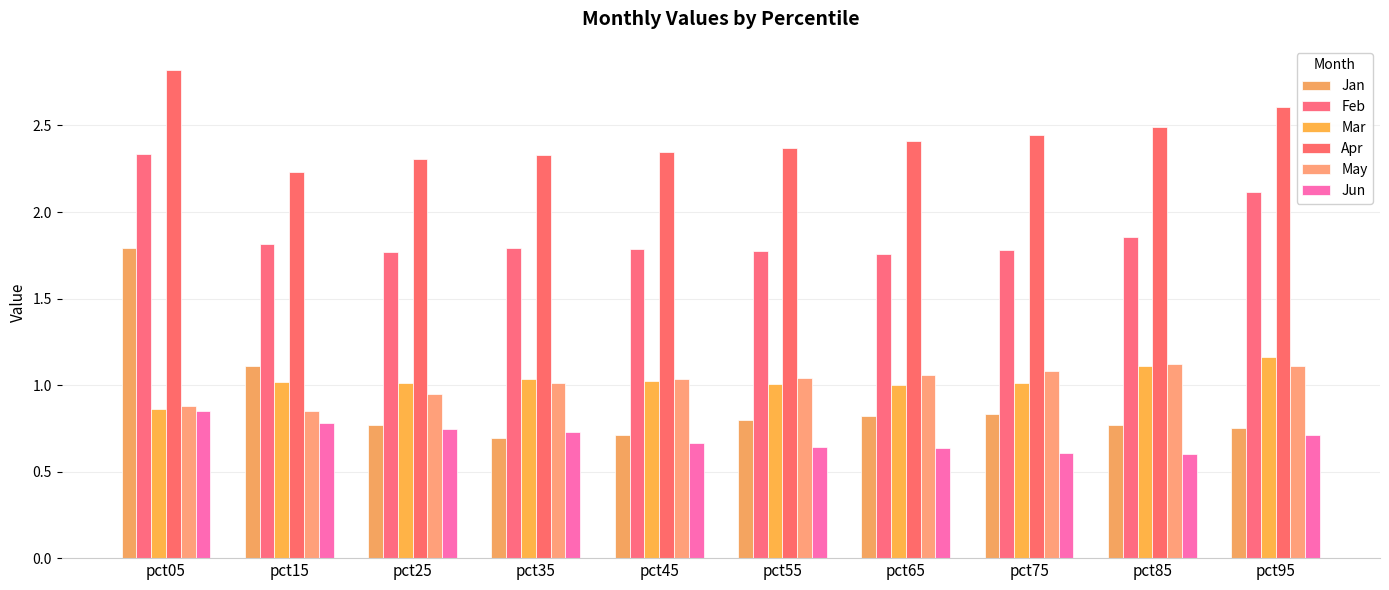

How many groups of bars are there?

10